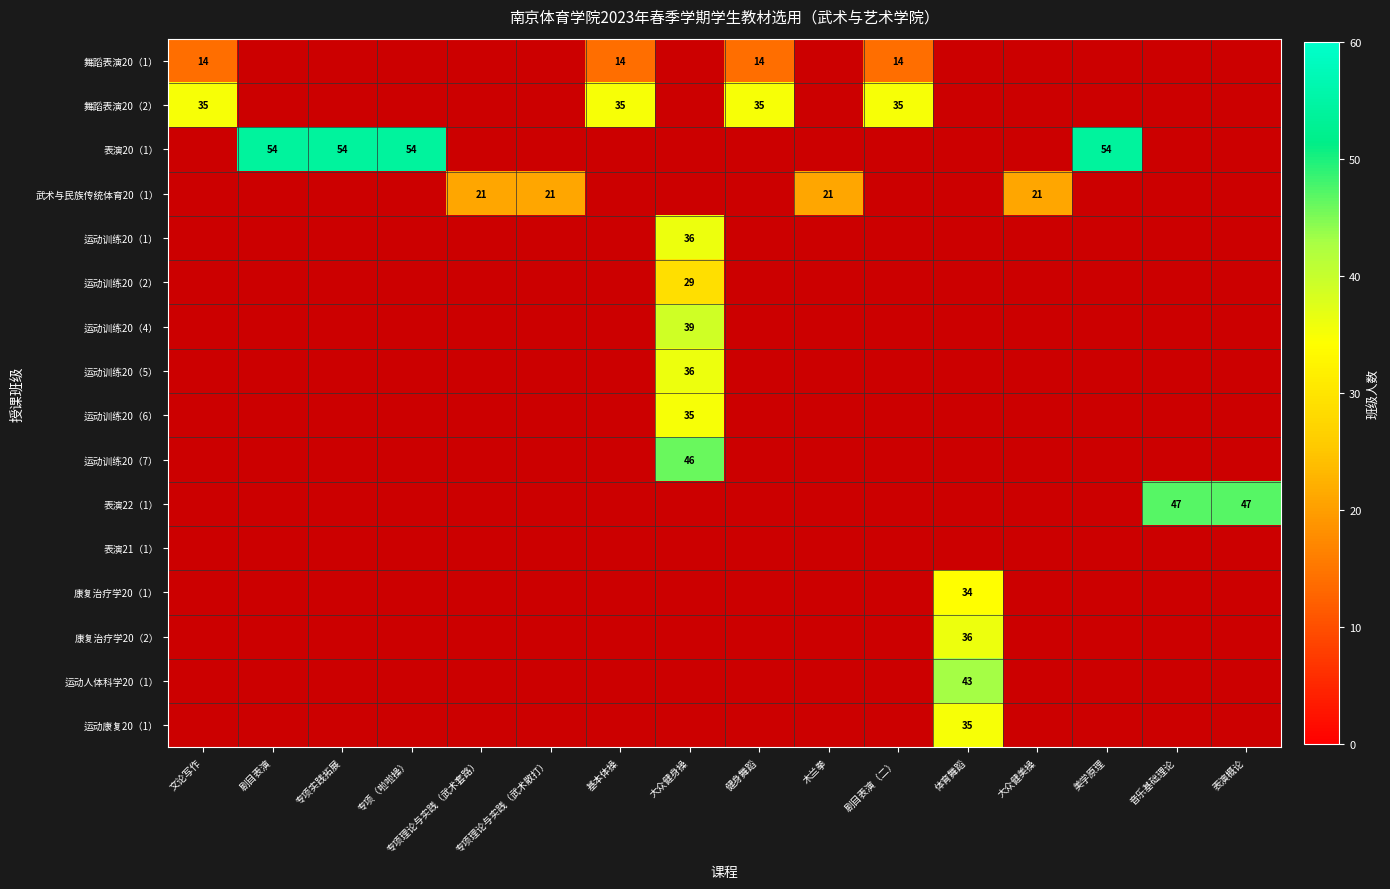

The value of 表演20（1） at 专项实践拓展 is 54. True or false?

True